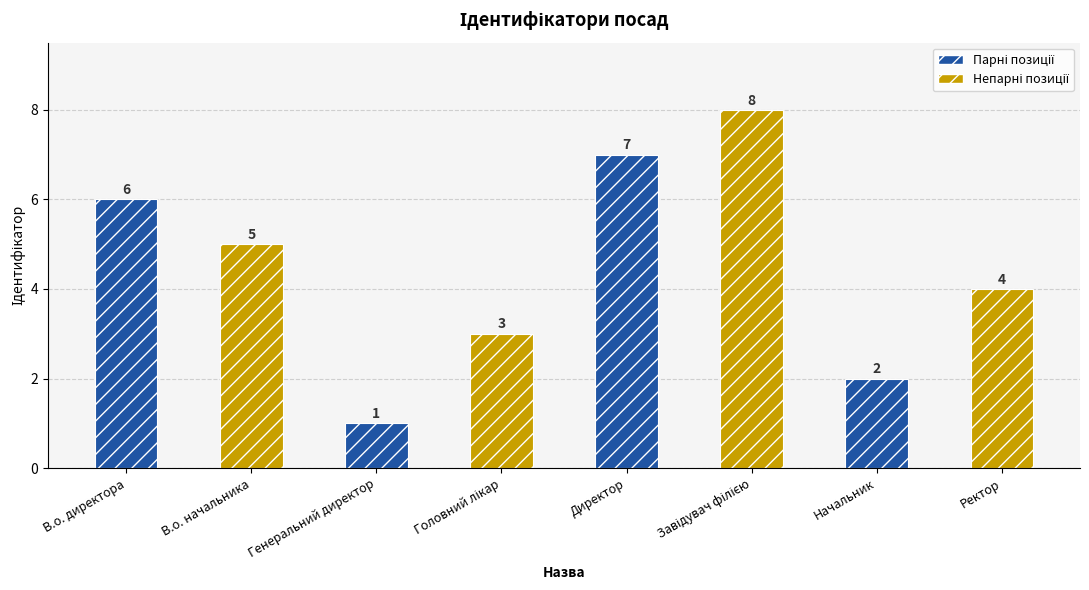

What is the smallest value displayed?

1